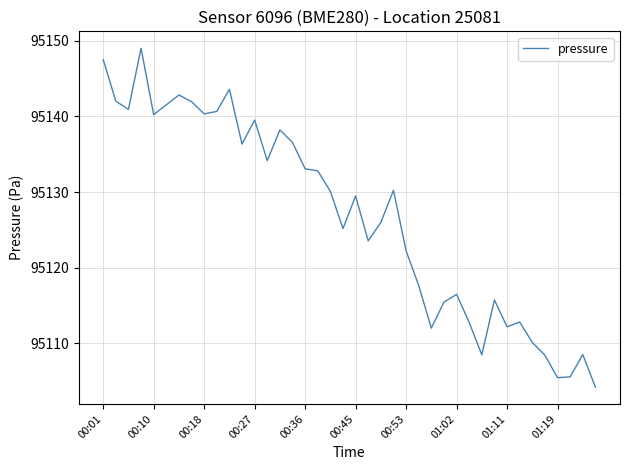

How many lines are shown in the chart?

1